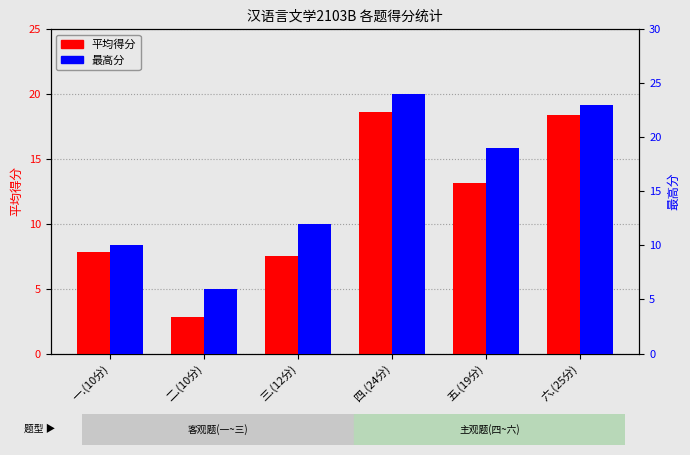

What is the value of the 平均得分 bar at the 2nd from the left?

2.9